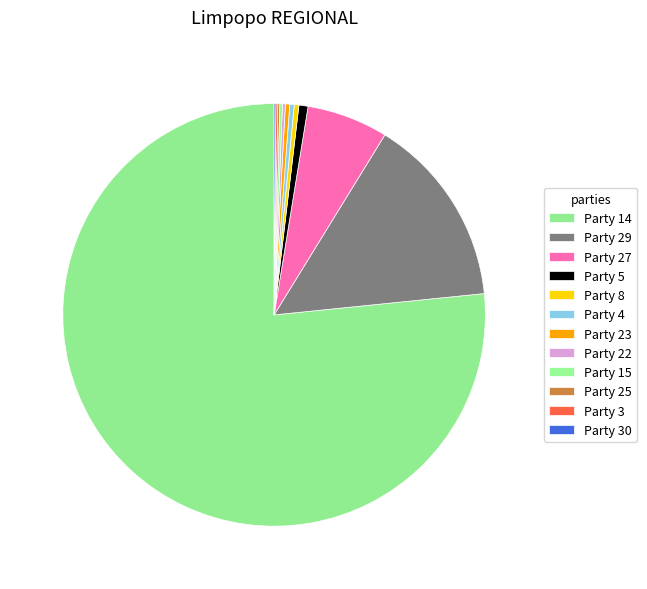

What is the change in value from Party 8 to Party 25?

-2764